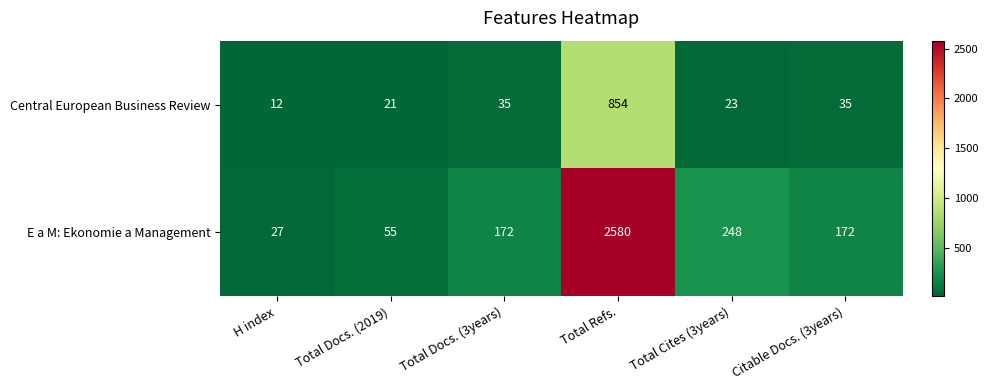

What value does the E a M: Ekonomie a Management series have at Total Docs. (3years), to the nearest 10?

170